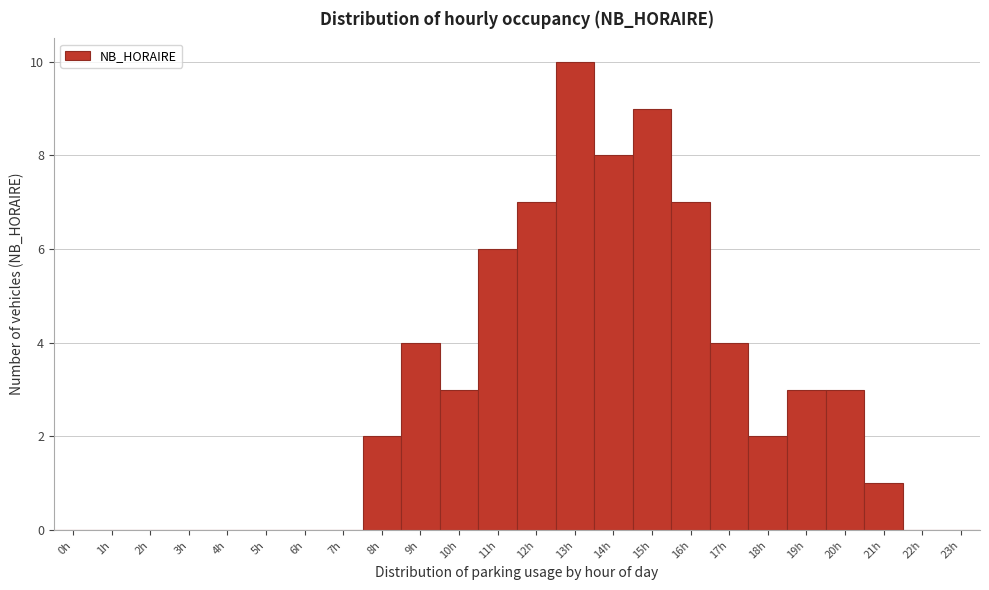

Which range on the x-axis has the tallest bar?

12.5 to 13.5